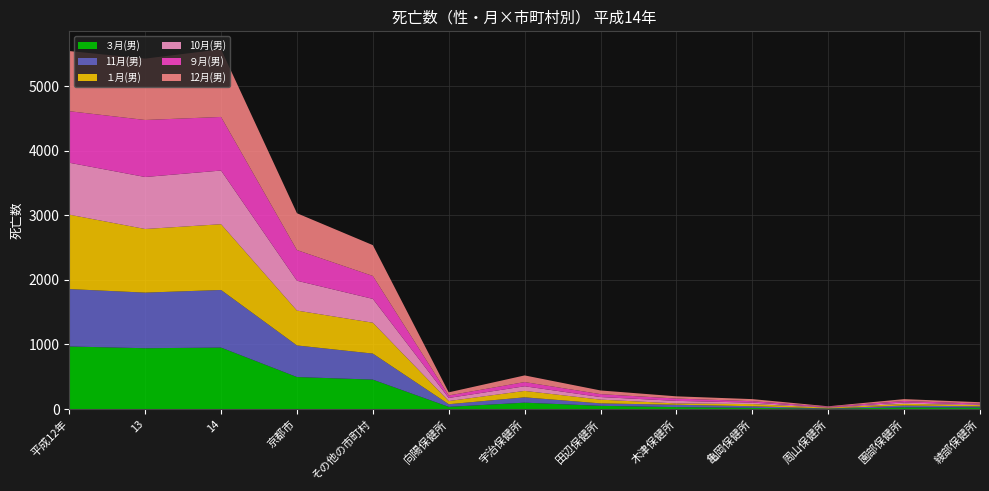

Reading right to left, list all the values displayed in this chart.

３月(男): 綾部保健所=23	園部保健所=26	周山保健所=5	亀岡保健所=19	木津保健所=30	田辺保健所=50	宇治保健所=99	向陽保健所=34	その他の市町村=456	京都市=496	14=952	13=942	平成12年=969
11月(男): 綾部保健所=19	園部保健所=29	周山保健所=5	亀岡保健所=25	木津保健所=37	田辺保健所=38	宇治保健所=83	向陽保健所=41	その他の市町村=403	京都市=489	14=892	13=861	平成12年=889
１月(男): 綾部保健所=19	園部保健所=26	周山保健所=11	亀岡保健所=33	木津保健所=20	田辺保健所=58	宇治保健所=99	向陽保健所=49	その他の市町村=478	京都市=540	14=1018	13=985	平成12年=1152
10月(男): 綾部保健所=10	園部保健所=21	周山保健所=6	亀岡保健所=23	木津保健所=40	田辺保健所=40	宇治保健所=72	向陽保健所=48	その他の市町村=369	京都市=462	14=831	13=805	平成12年=804
９月(男): 綾部保健所=13	園部保健所=23	周山保健所=9	亀岡保健所=22	木津保健所=36	田辺保健所=45	宇治保健所=65	向陽保健所=39	その他の市町村=355	京都市=475	14=830	13=883	平成12年=798
12月(男): 綾部保健所=22	園部保健所=29	周山保健所=7	亀岡保健所=32	木津保健所=34	田辺保健所=57	宇治保健所=103	向陽保健所=48	その他の市町村=477	京都市=570	14=1047	13=950	平成12年=931